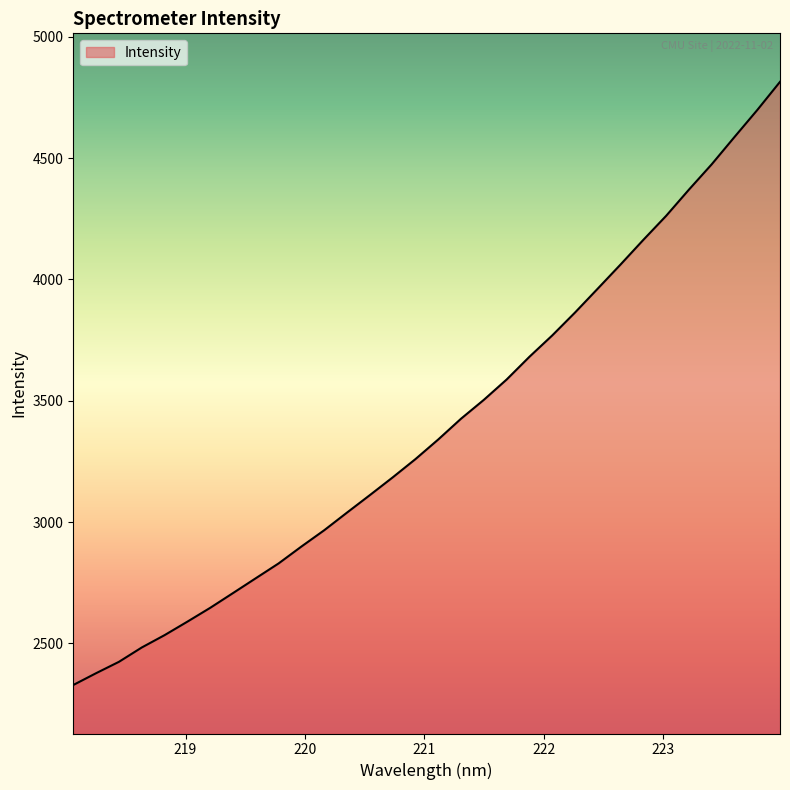

What is the smallest value displayed?

2327.9